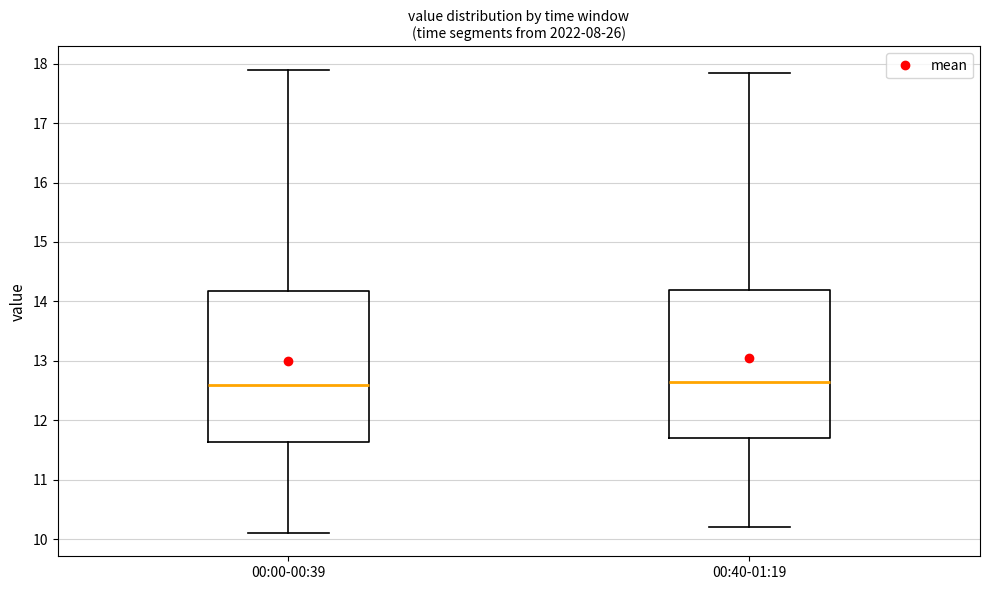

Reading left to right, transcribe this box plot: for each box, give where its median line is, the range the box spans, and where its two whiskers end, as read against the y-axis. The values are not printed on the chart, so give them approximately, as read against the axis.

00:00-00:39: median 12.6, box 11.6 to 14.2, whiskers 10.1 to 17.9
00:40-01:19: median 12.7, box 11.7 to 14.2, whiskers 10.2 to 17.8